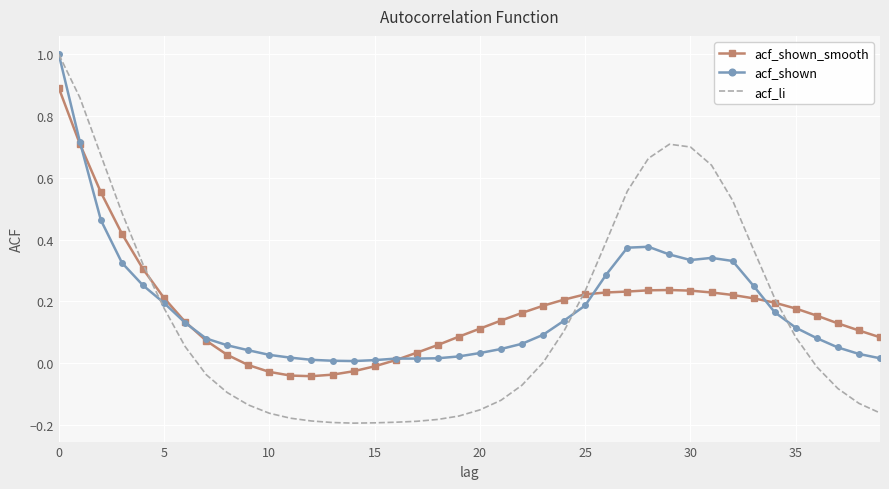

What is the greatest value displayed?

1.0